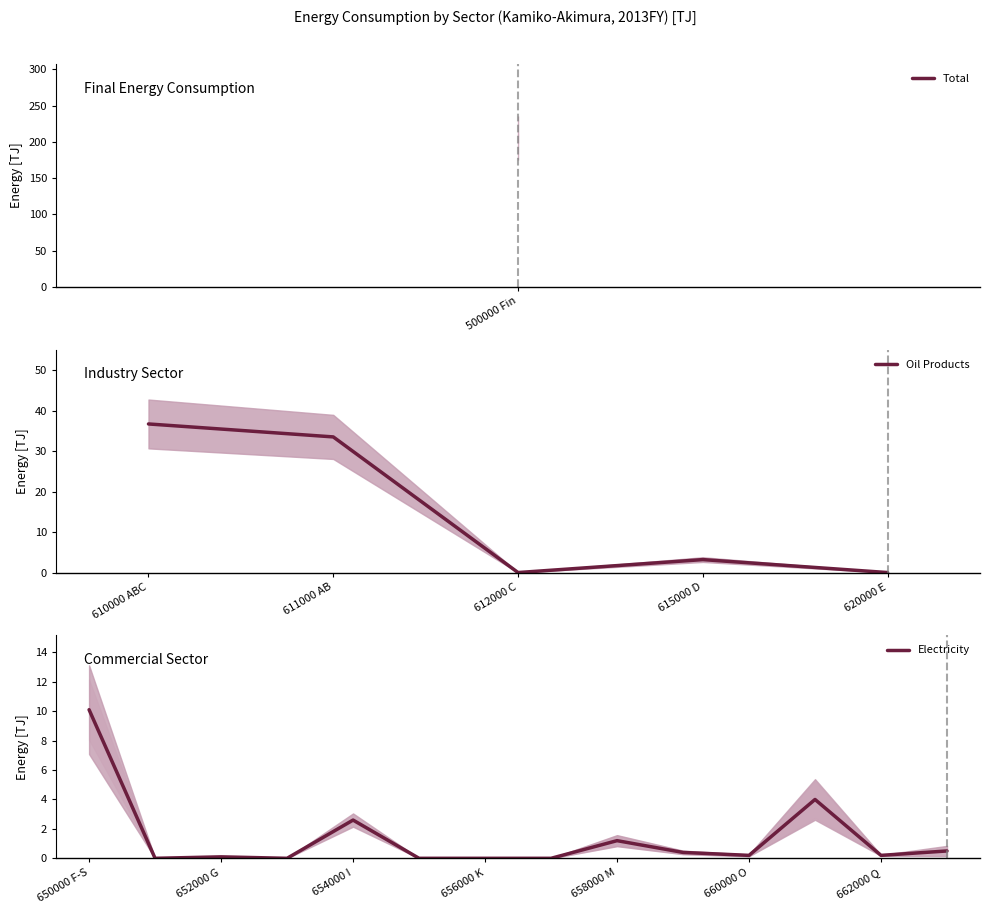

Is this an area chart (filled region under the line)?

No